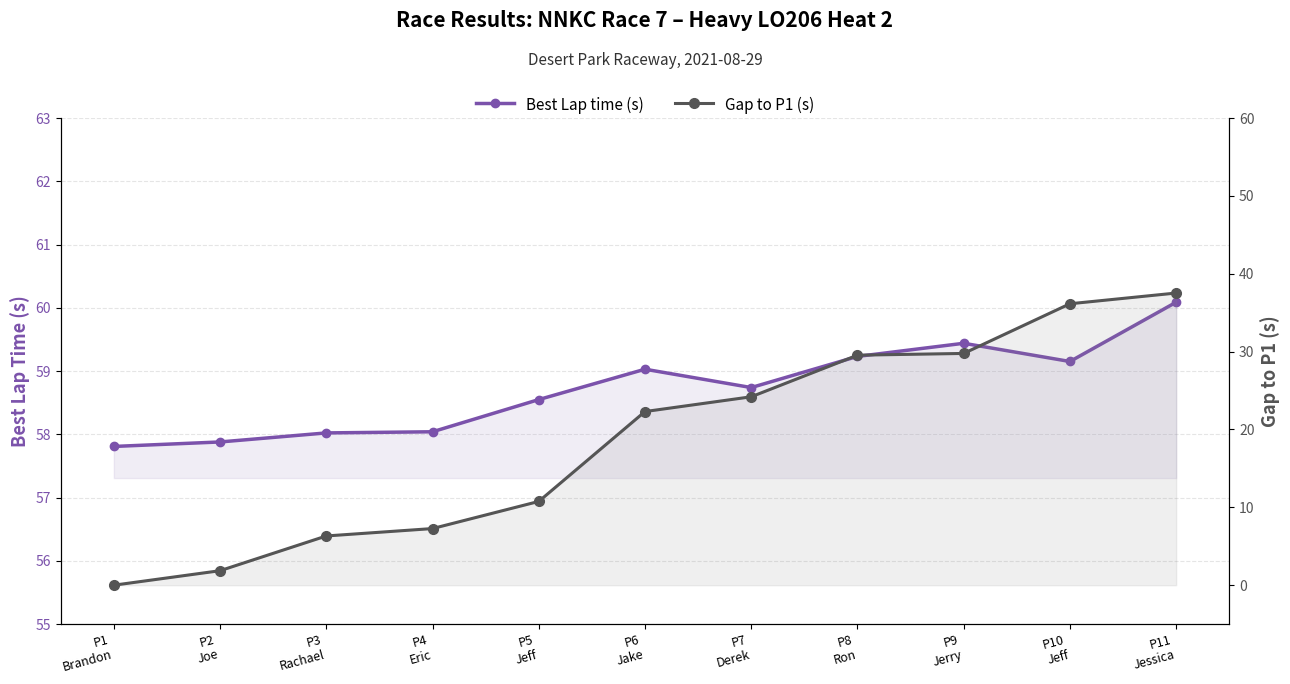

What is the spread (max minus min) of values at P4
Eric?

50.8